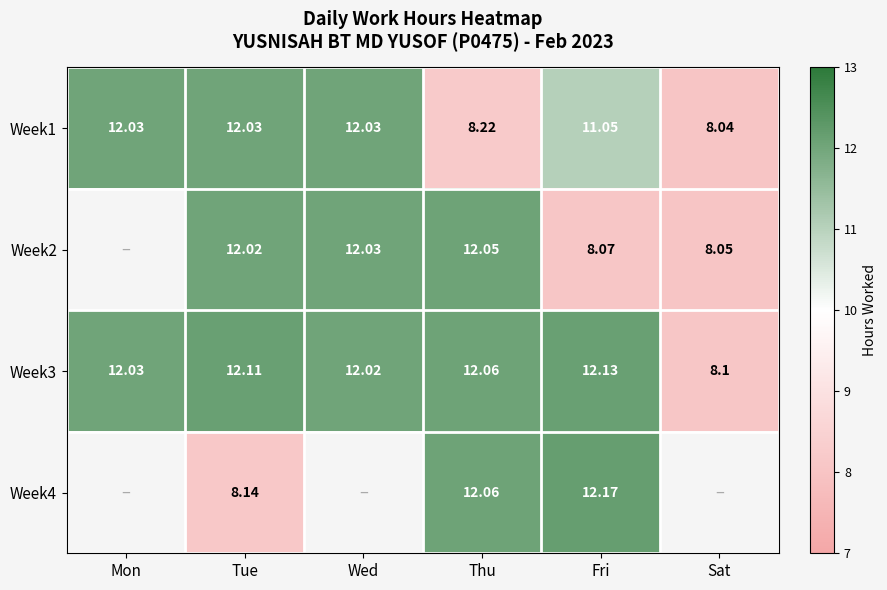

Count the number of categories in the chart.

6